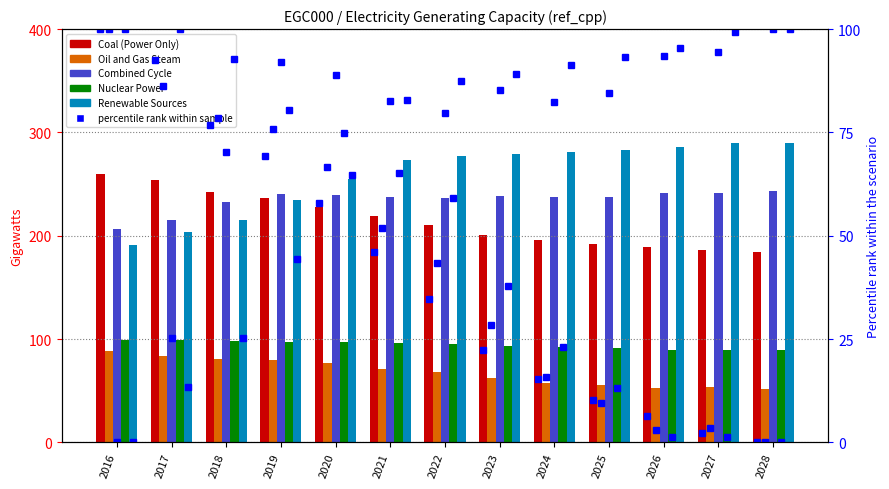

How many distinct data groups are displayed?

6